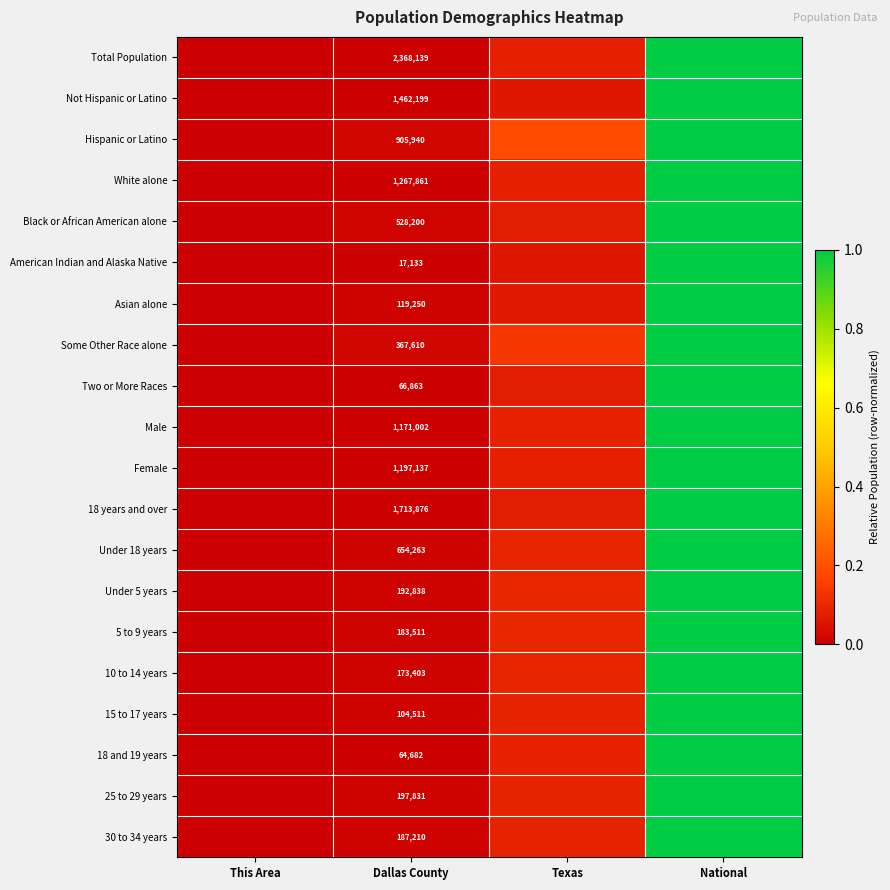

Read the Under 5 years value at Texas.

0.1